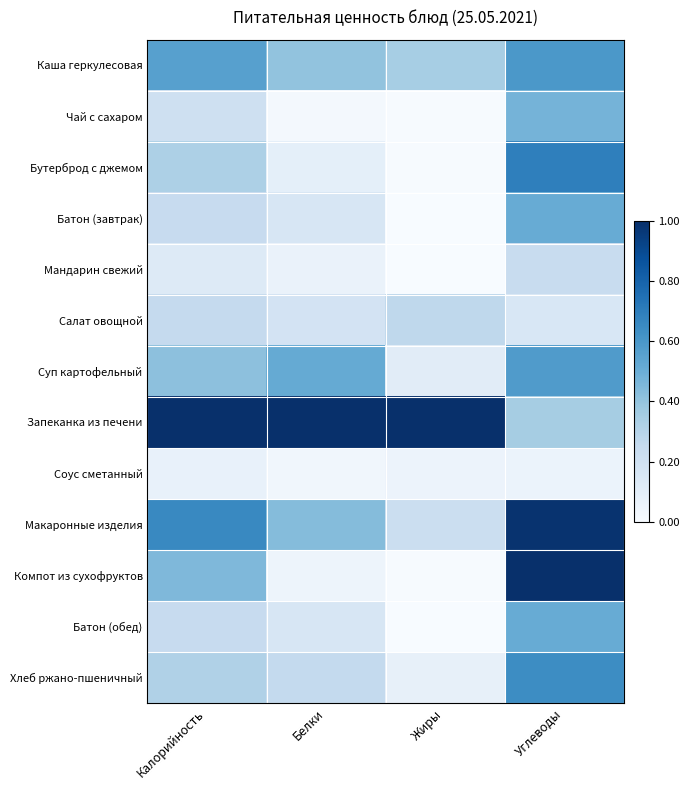

Reading right to left, what are all the values shown in this chart?

Каша геркулесовая: Углеводы=0.6	Жиры=0.3	Белки=0.4	Калорийность=0.6
Чай с сахаром: Углеводы=0.5	Жиры=0.0	Белки=0.0	Калорийность=0.2
Бутерброд с джемом: Углеводы=0.7	Жиры=0.0	Белки=0.1	Калорийность=0.3
Батон (завтрак): Углеводы=0.5	Жиры=0.0	Белки=0.2	Калорийность=0.2
Мандарин свежий: Углеводы=0.2	Жиры=0.0	Белки=0.1	Калорийность=0.1
Салат овощной: Углеводы=0.2	Жиры=0.3	Белки=0.2	Калорийность=0.3
Суп картофельный: Углеводы=0.6	Жиры=0.1	Белки=0.5	Калорийность=0.4
Запеканка из печени: Углеводы=0.4	Жиры=1.0	Белки=1.0	Калорийность=1.0
Соус сметанный: Углеводы=0.1	Жиры=0.1	Белки=0.0	Калорийность=0.1
Макаронные изделия: Углеводы=1.0	Жиры=0.2	Белки=0.4	Калорийность=0.7
Компот из сухофруктов: Углеводы=1.0	Жиры=0.0	Белки=0.0	Калорийность=0.5
Батон (обед): Углеводы=0.5	Жиры=0.0	Белки=0.2	Калорийность=0.2
Хлеб ржано-пшеничный: Углеводы=0.6	Жиры=0.1	Белки=0.3	Калорийность=0.3